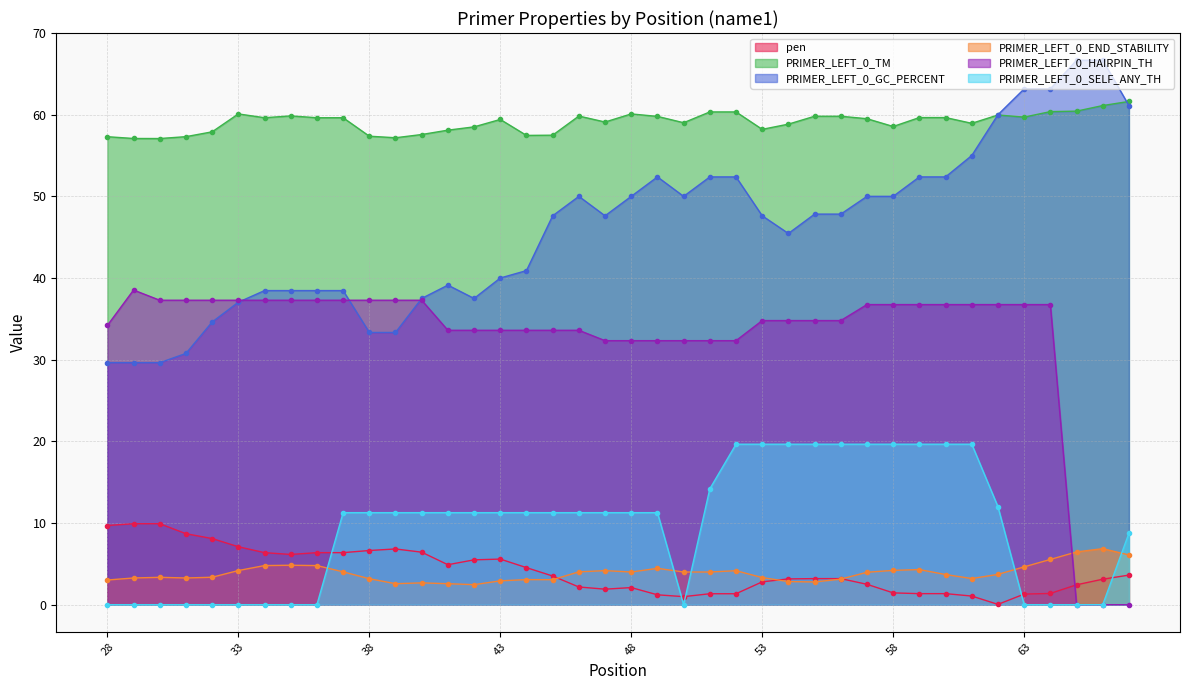

What is the total value across all series at 31?

137.3